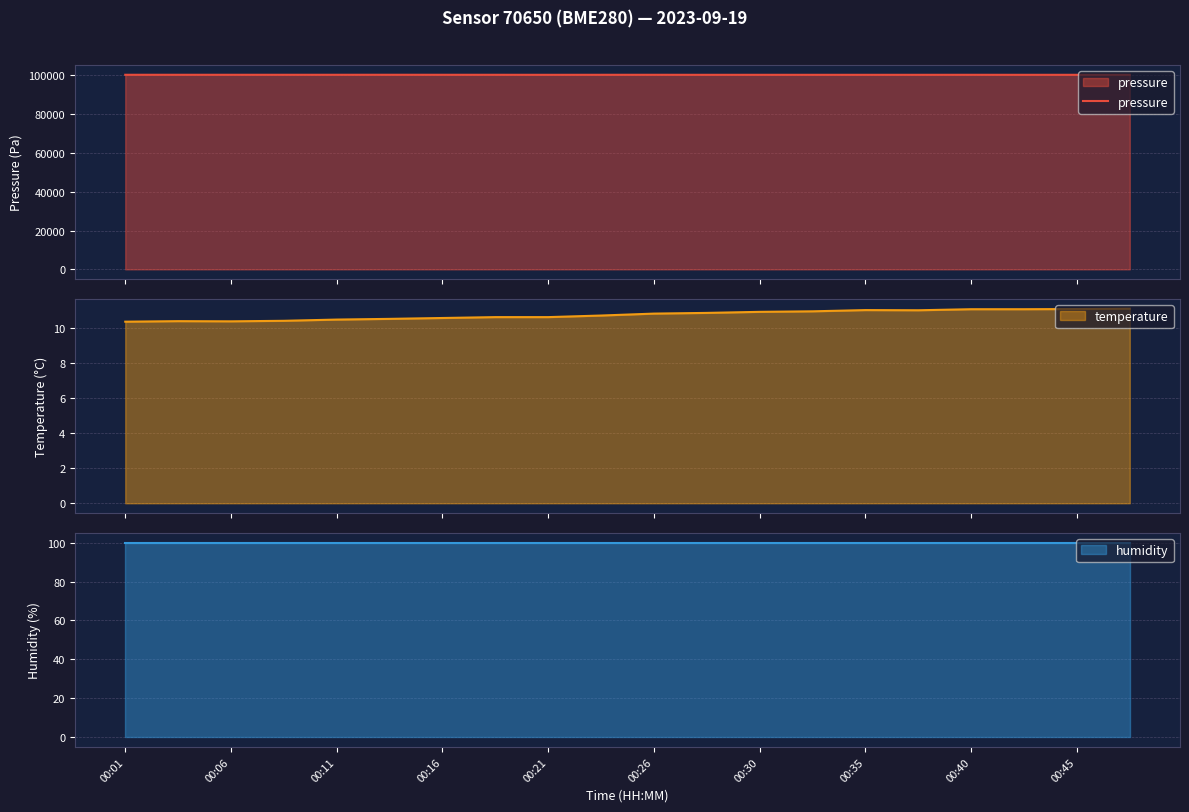

What is the lowest value of the pressure series?

100295.3